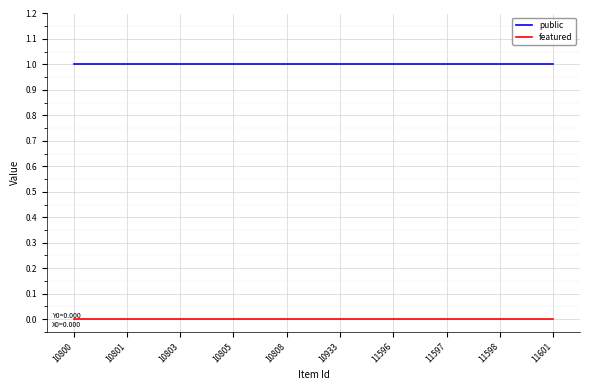

What is the maximum value for public?

1